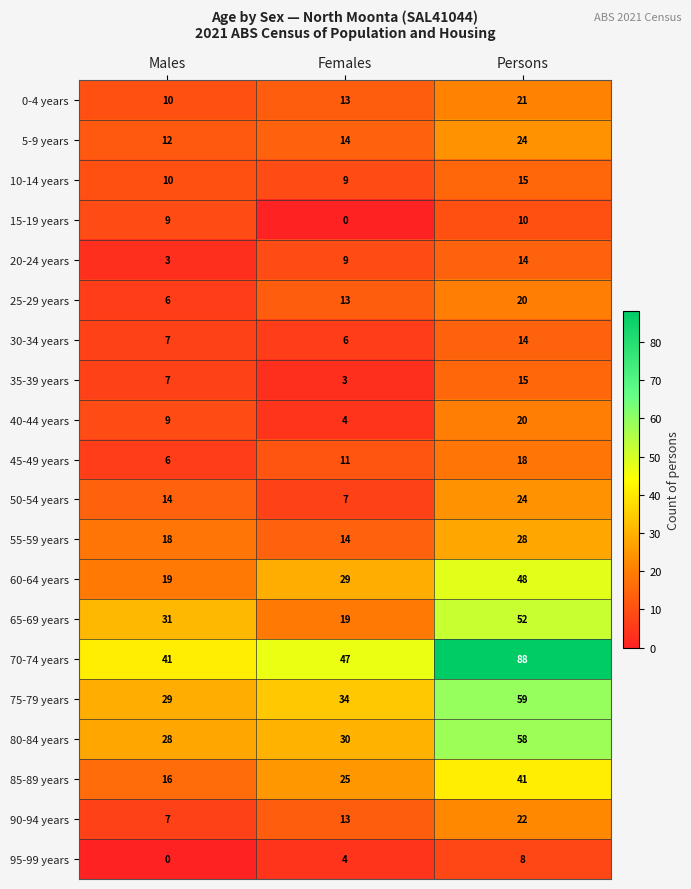

What is the total value across all series at Males?

282